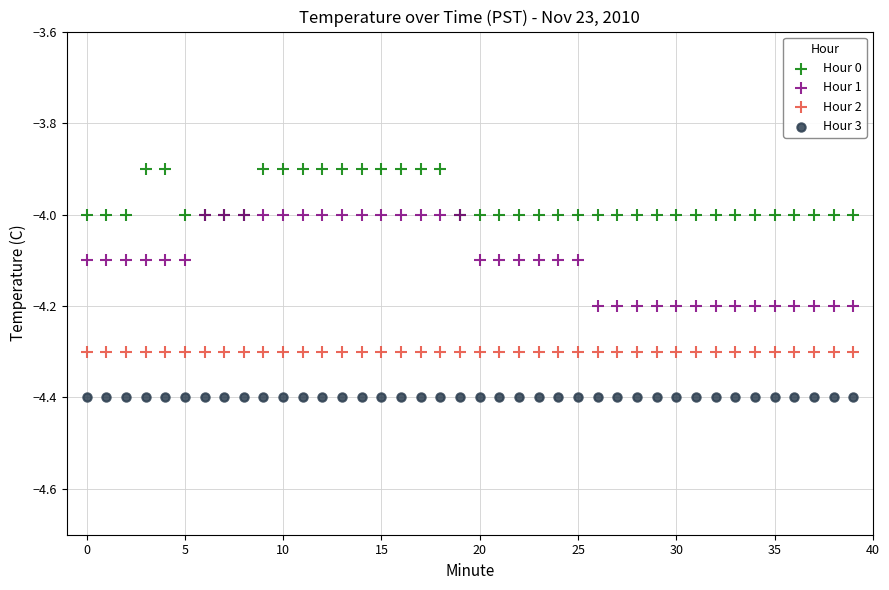

What are all the series names shown in the legend?

Hour 0, Hour 1, Hour 2, Hour 3